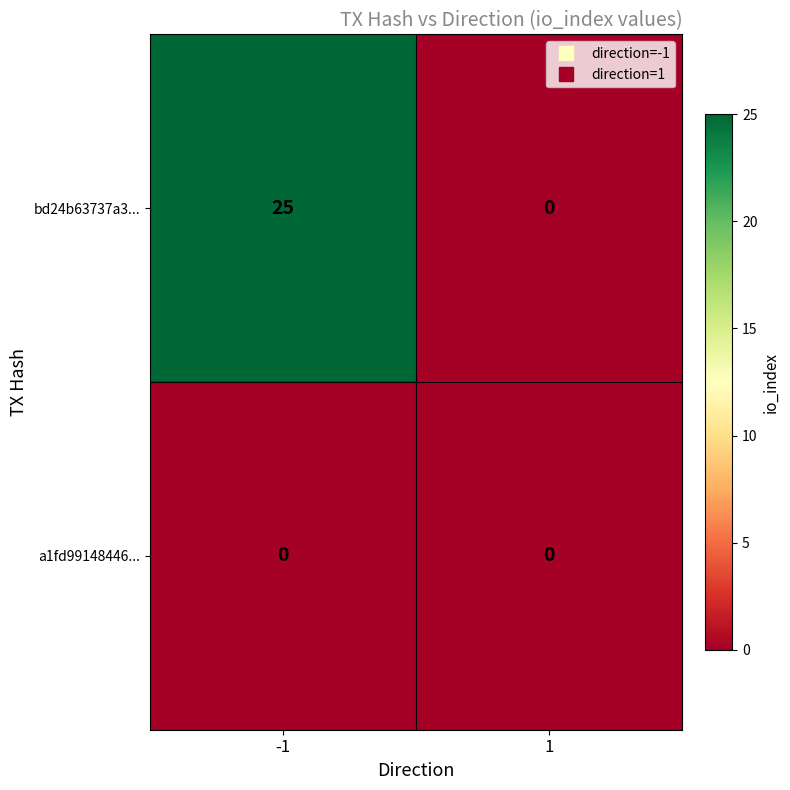

At which category is the sum across all series the highest?

-1